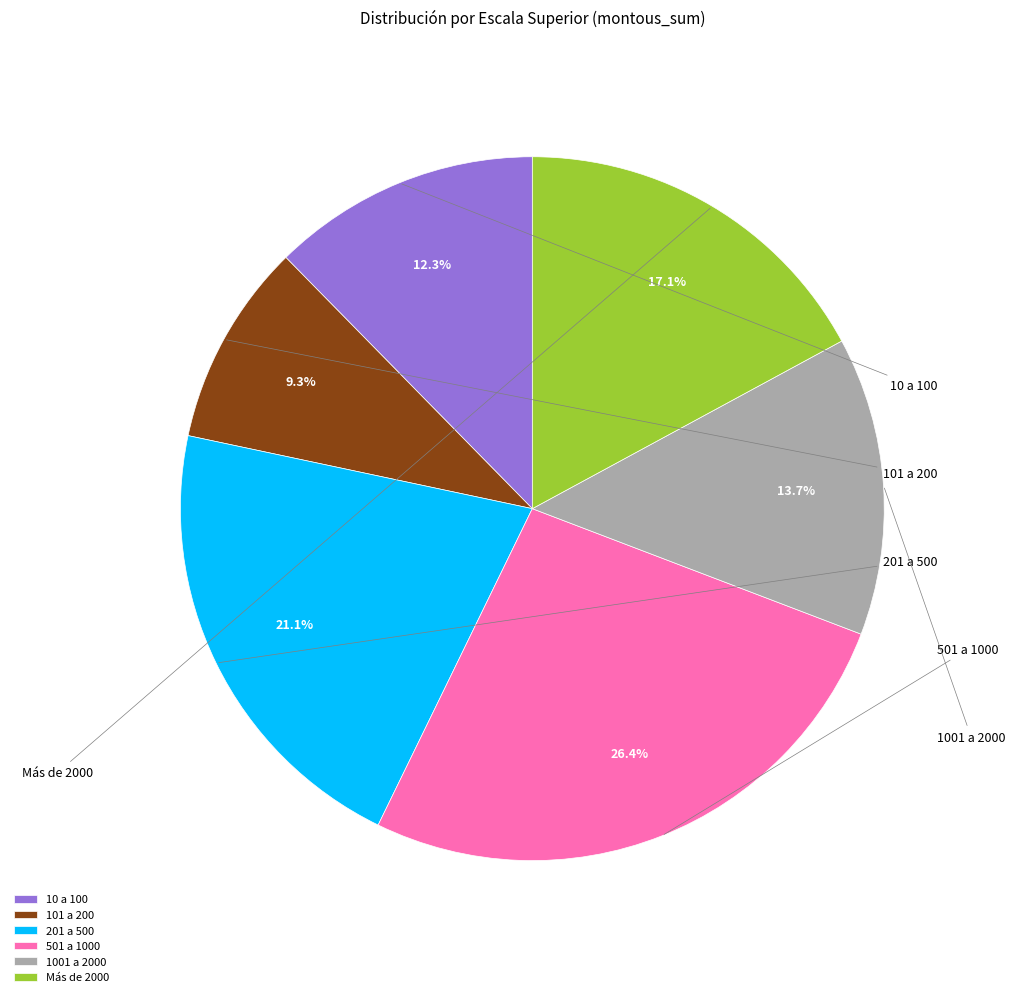

To the nearest percent, what is the average slice percentage?

17%